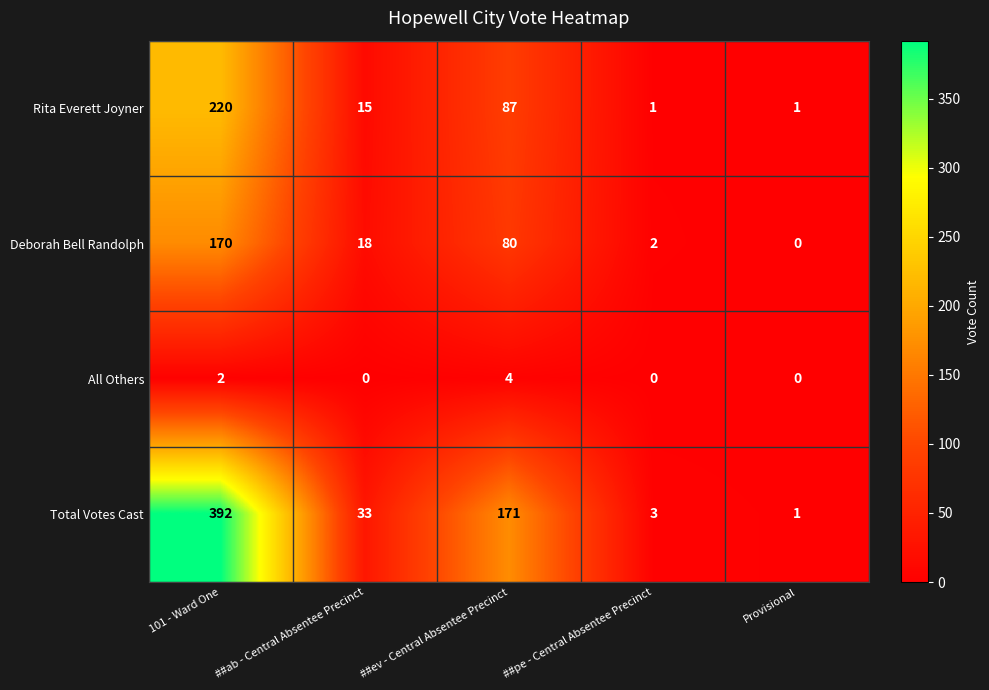

How many distinct data groups are displayed?

4